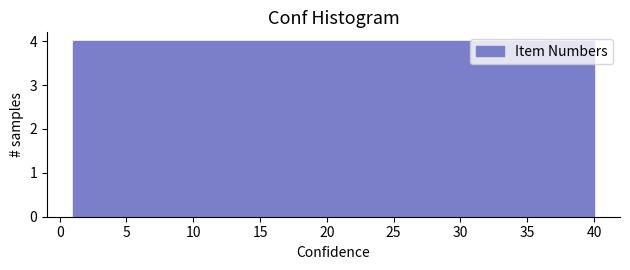

What is the height of the bar covering 32.2 to 36.1 on the x-axis? Neither the bar edges nor the heights are printed on the chart, so give them approximately, as read against the axes.

4